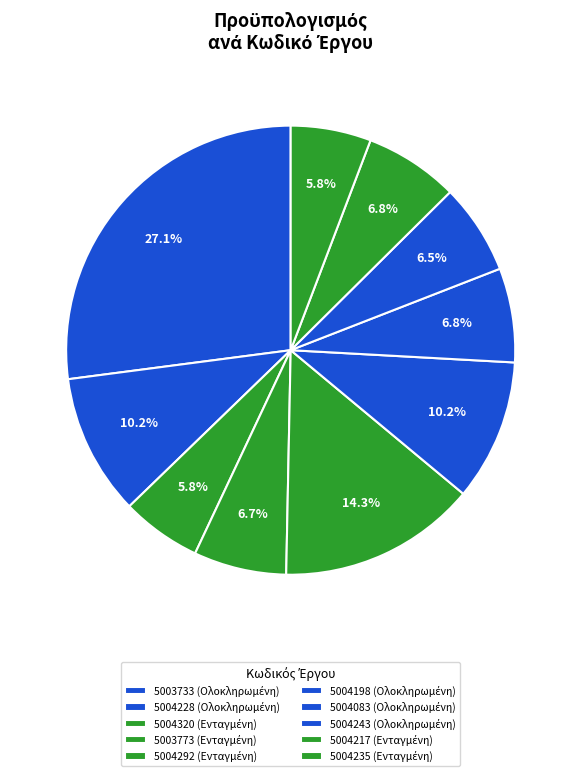

How many slices are in this pie chart?

10